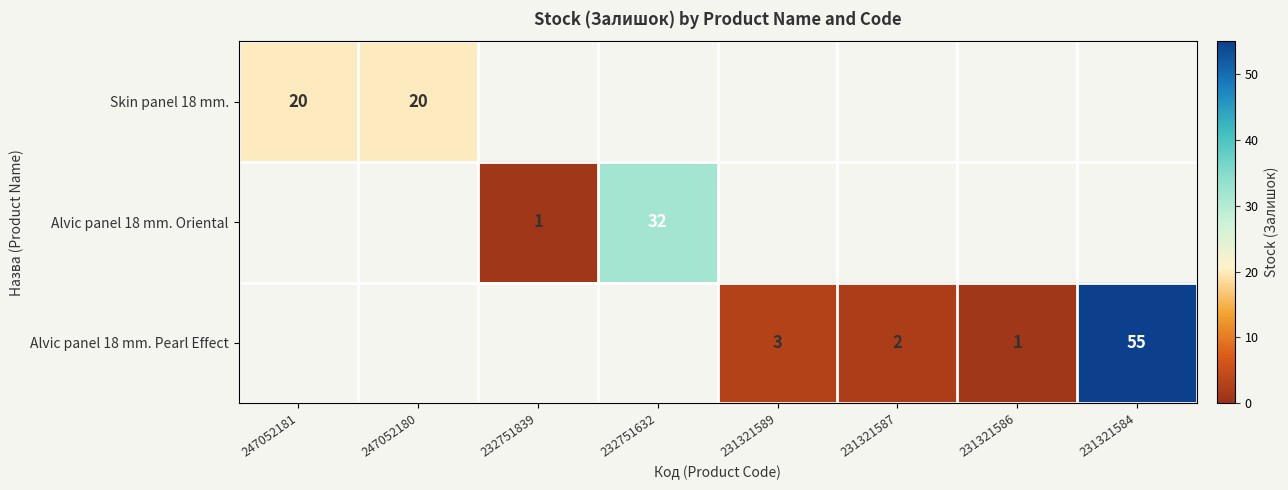

At how many categories does at least one series exceed 43?

1